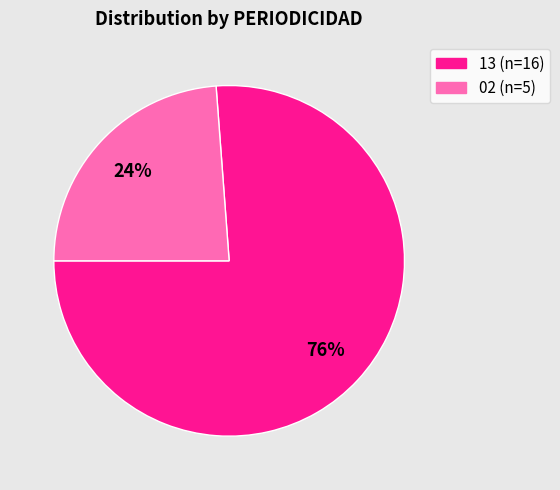

Which category has the biggest portion of the pie?

13